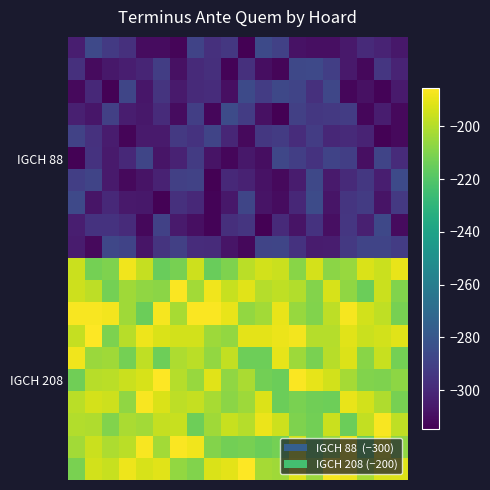

At which category is the sum across all series the highest?

7